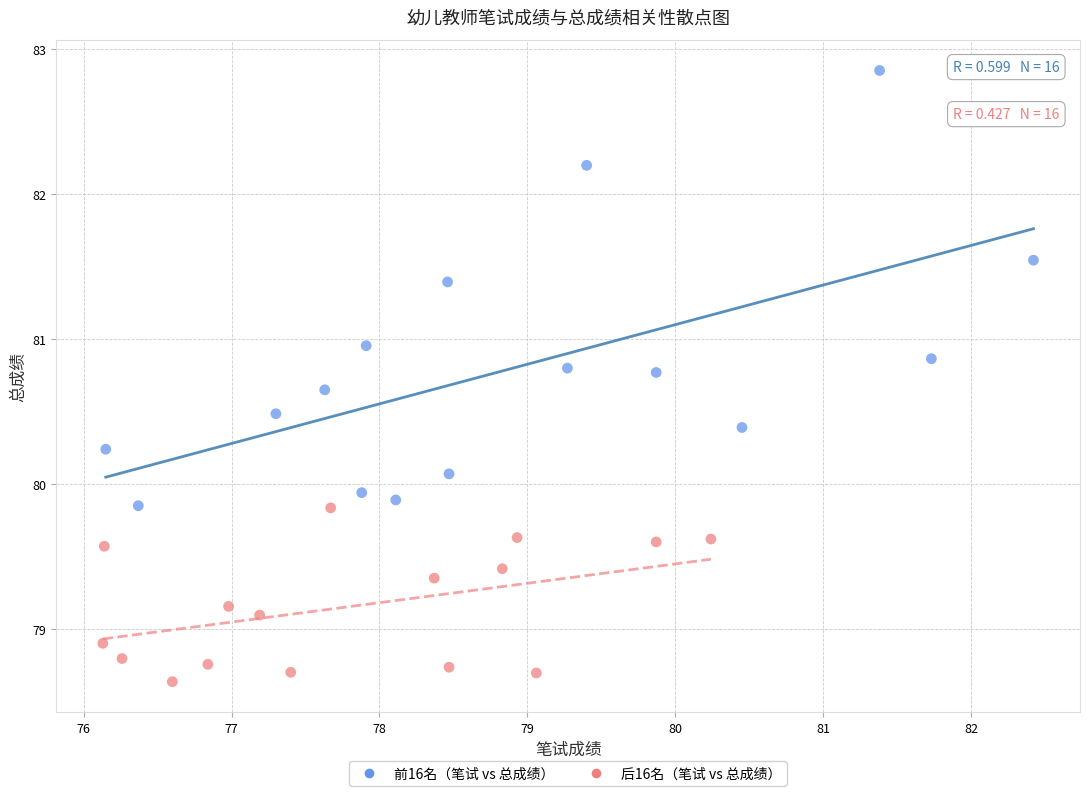

Which series has the widest spread of Y values?

前16名（笔试 vs 总成绩）